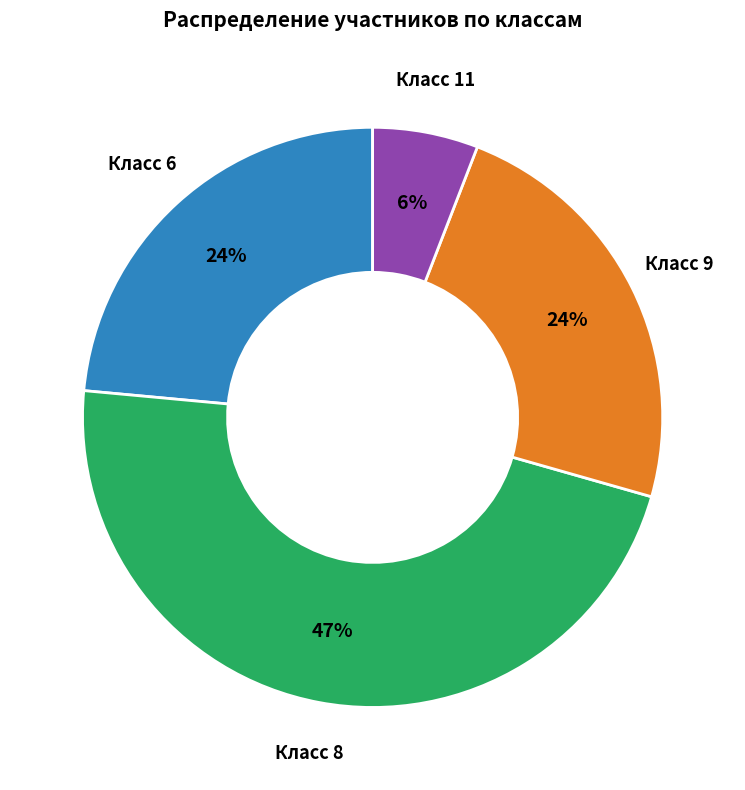

To the nearest percent, what percentage of the pie is Класс 8?

47%